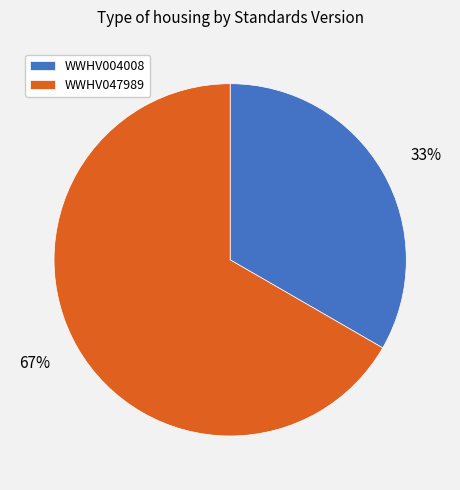

To the nearest percent, what percentage of the pie is WWHV047989?

67%